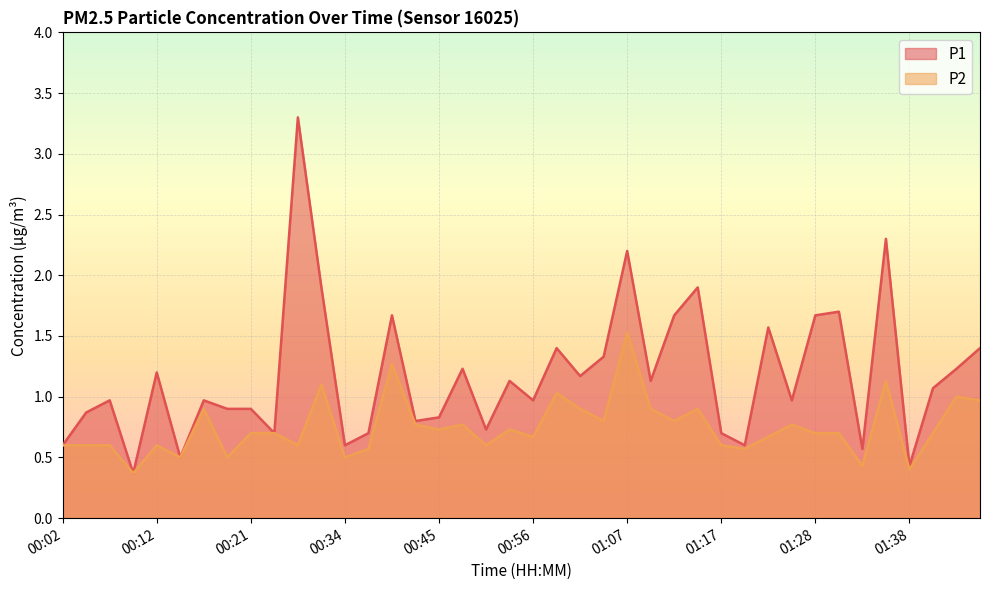

Is it true that P1 equals 1.0 at 00:07?

True